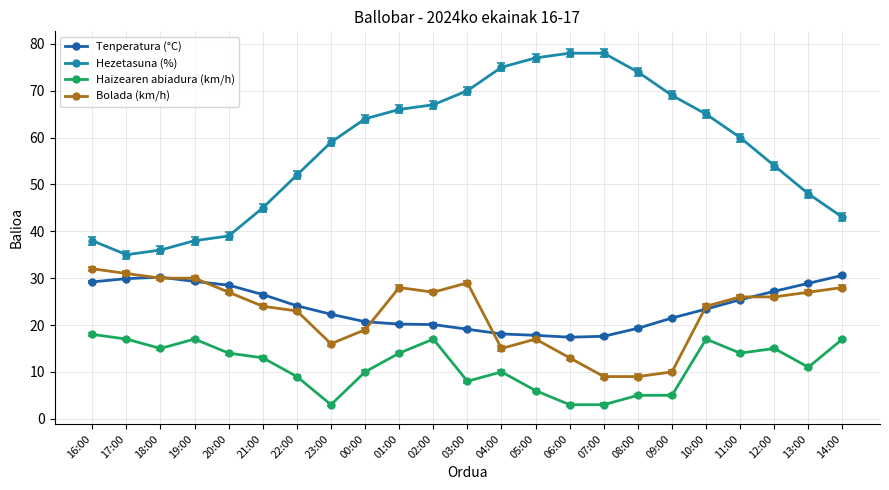

What is the difference between the highest and lowest values at 22:00?

43.0